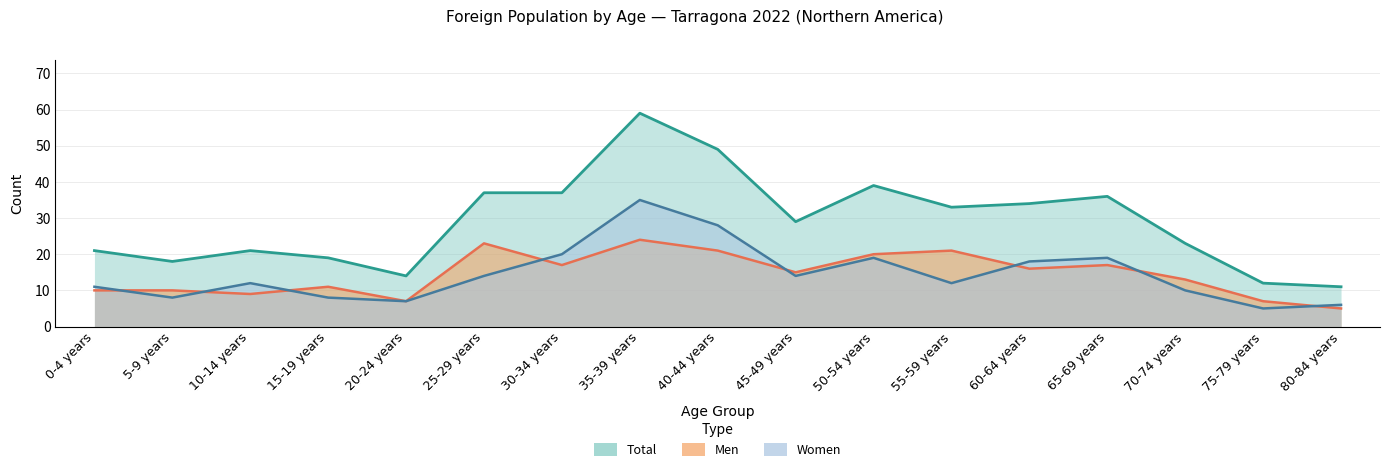

Rank the series by their maximum value, from lowest to highest.

Men, Women, Total